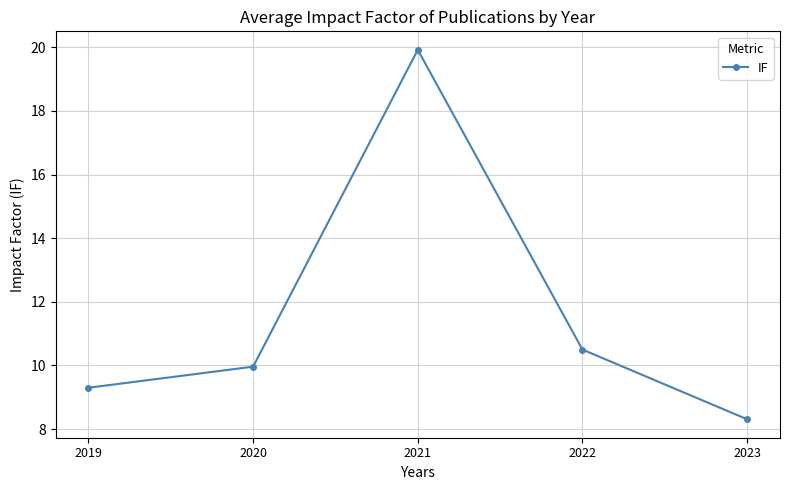

The value at 2021 is 19.9. True or false?

True